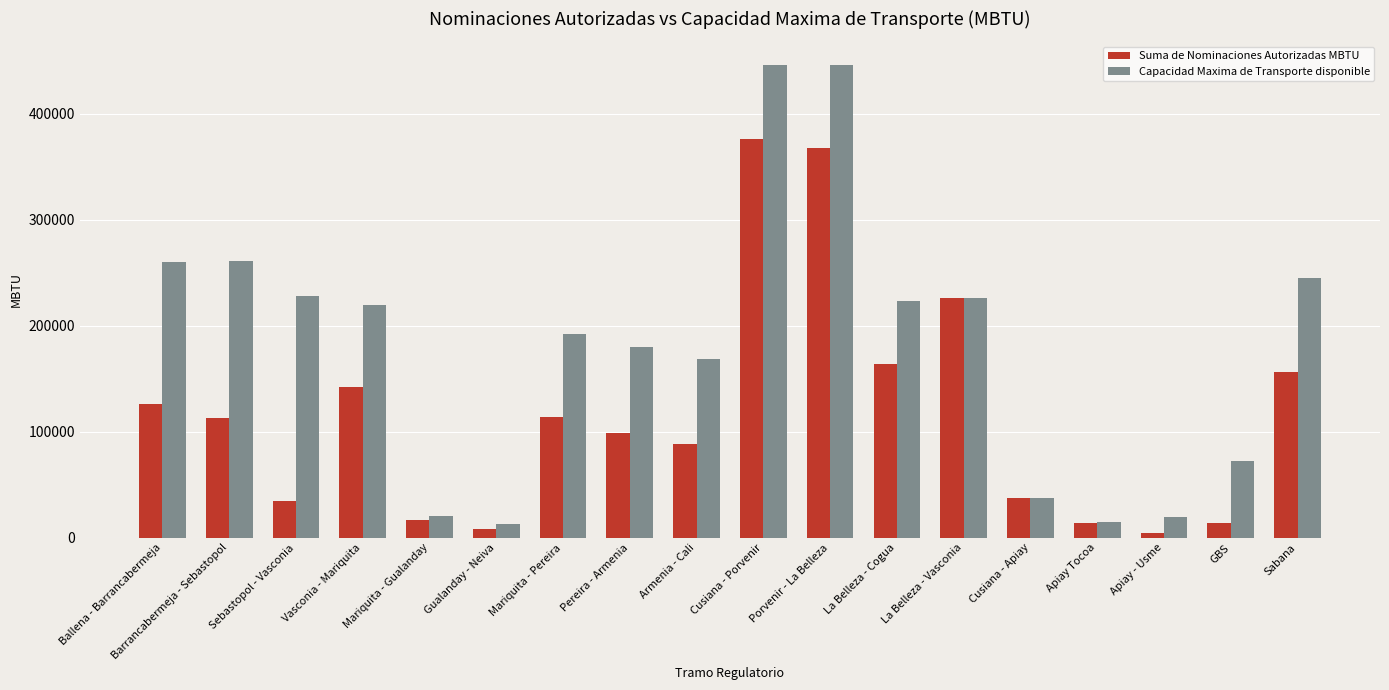

What is the difference between the highest and lowest values at Sebastopol - Vasconia?

193199.5